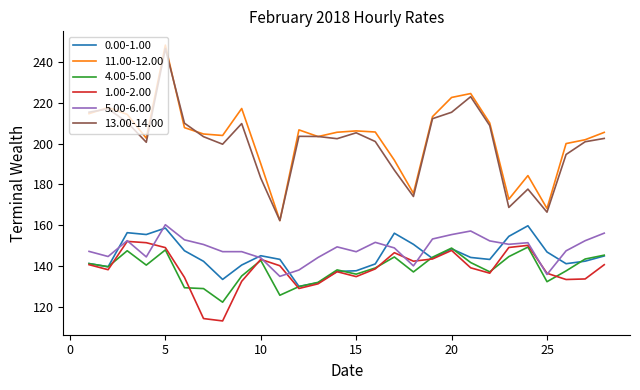

Does the chart display data point markers on the line(s)?

No